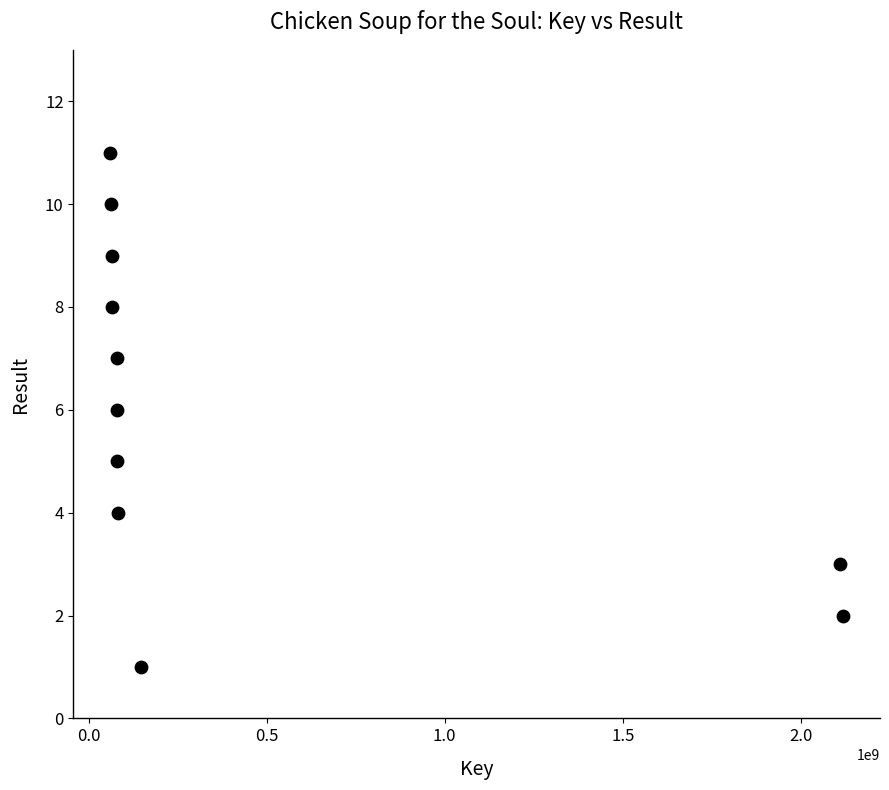

What is the average X value?

450231759